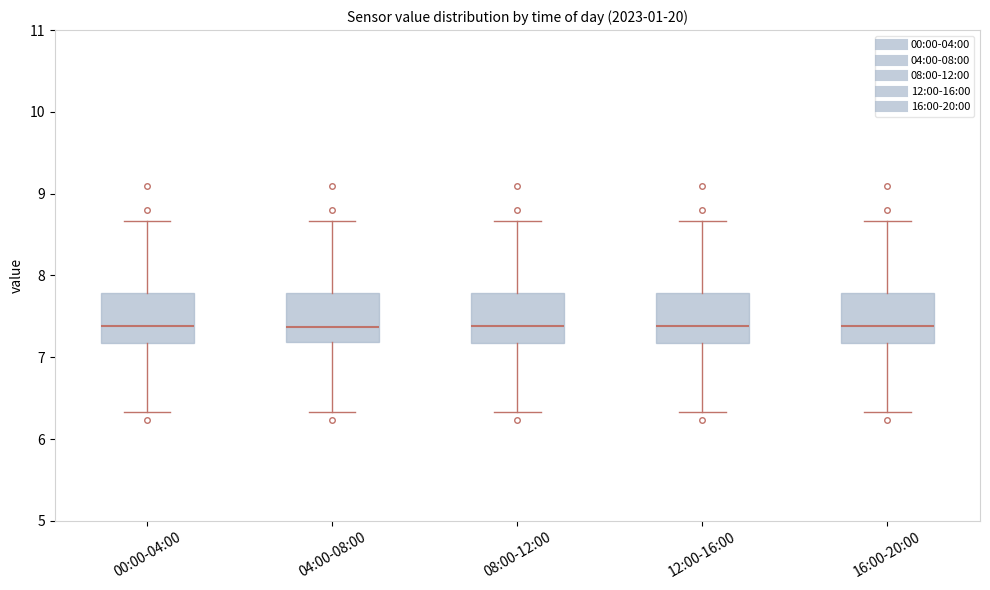

Reading left to right, transcribe this box plot: for each box, give where its median line is, the range the box spans, and where its two whiskers end, as read against the y-axis. The values are not printed on the chart, so give them approximately, as read against the axis.

00:00-04:00: median 7.4, box 7.2 to 7.8, whiskers 6.3 to 8.7
04:00-08:00: median 7.4, box 7.2 to 7.8, whiskers 6.3 to 8.7
08:00-12:00: median 7.4, box 7.2 to 7.8, whiskers 6.3 to 8.7
12:00-16:00: median 7.4, box 7.2 to 7.8, whiskers 6.3 to 8.7
16:00-20:00: median 7.4, box 7.2 to 7.8, whiskers 6.3 to 8.7